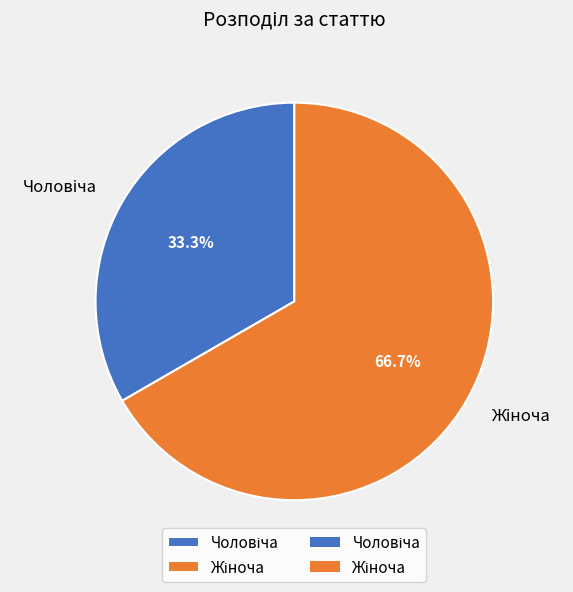

Is there a majority slice in this chart?

Yes